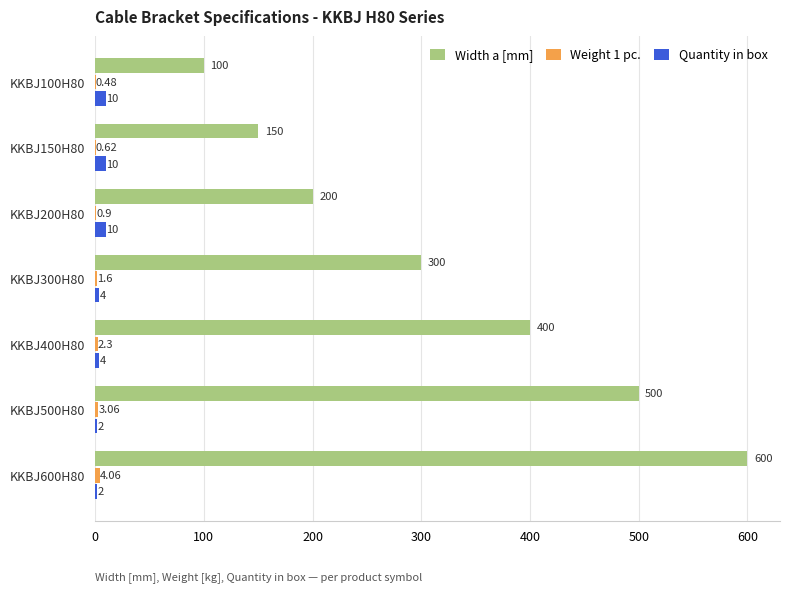

What is the maximum value shown in the chart?

600.0